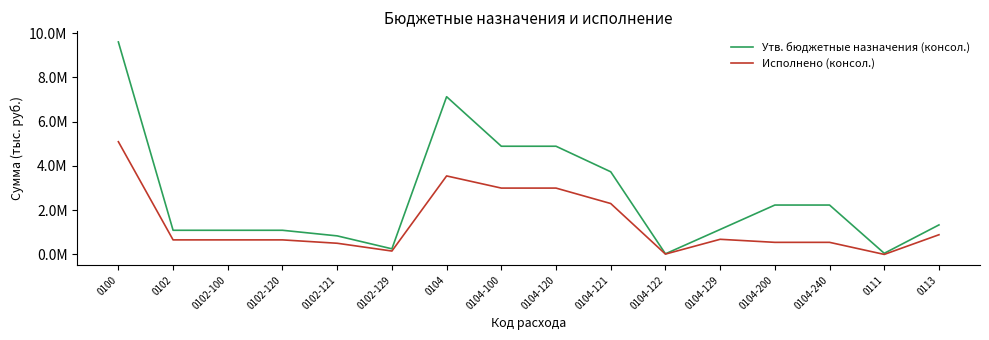

List the series in order of their overall mean, lowest first.

Исполнено (консол.), Утв. бюджетные назначения (консол.)